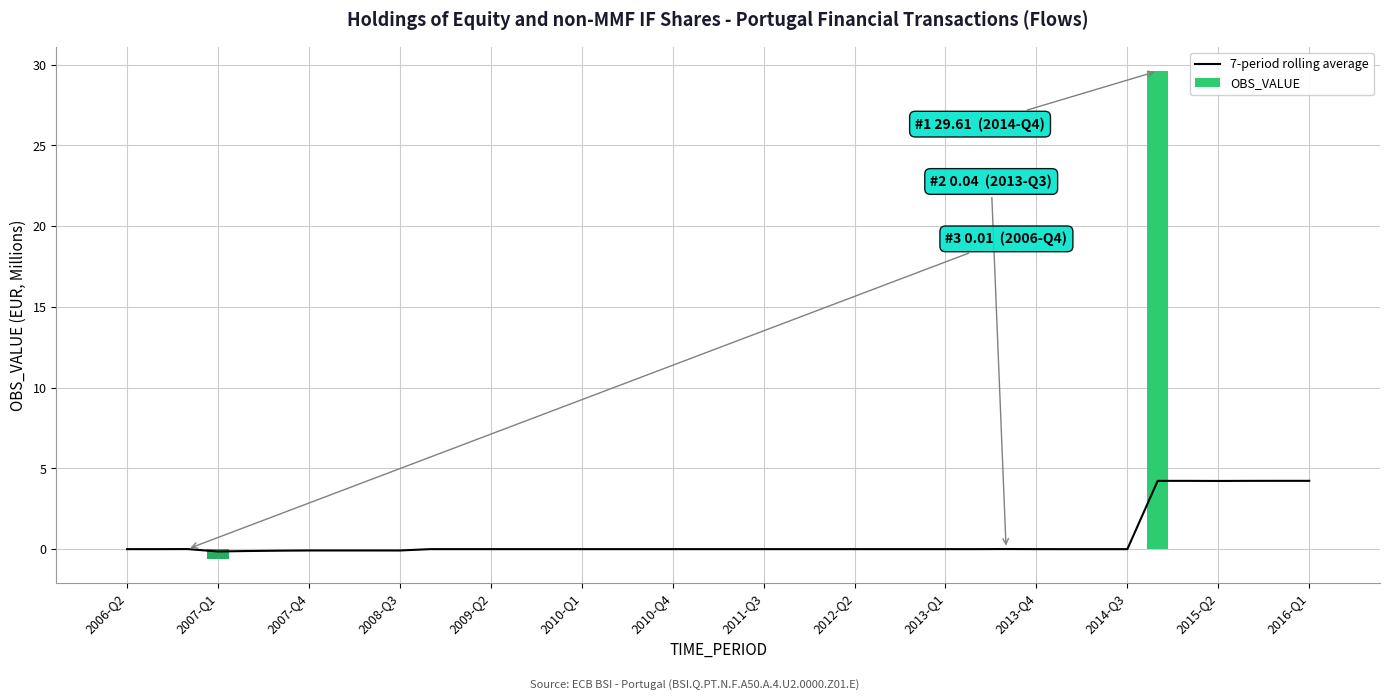

What is the highest value of the OBS_VALUE series?

29.6